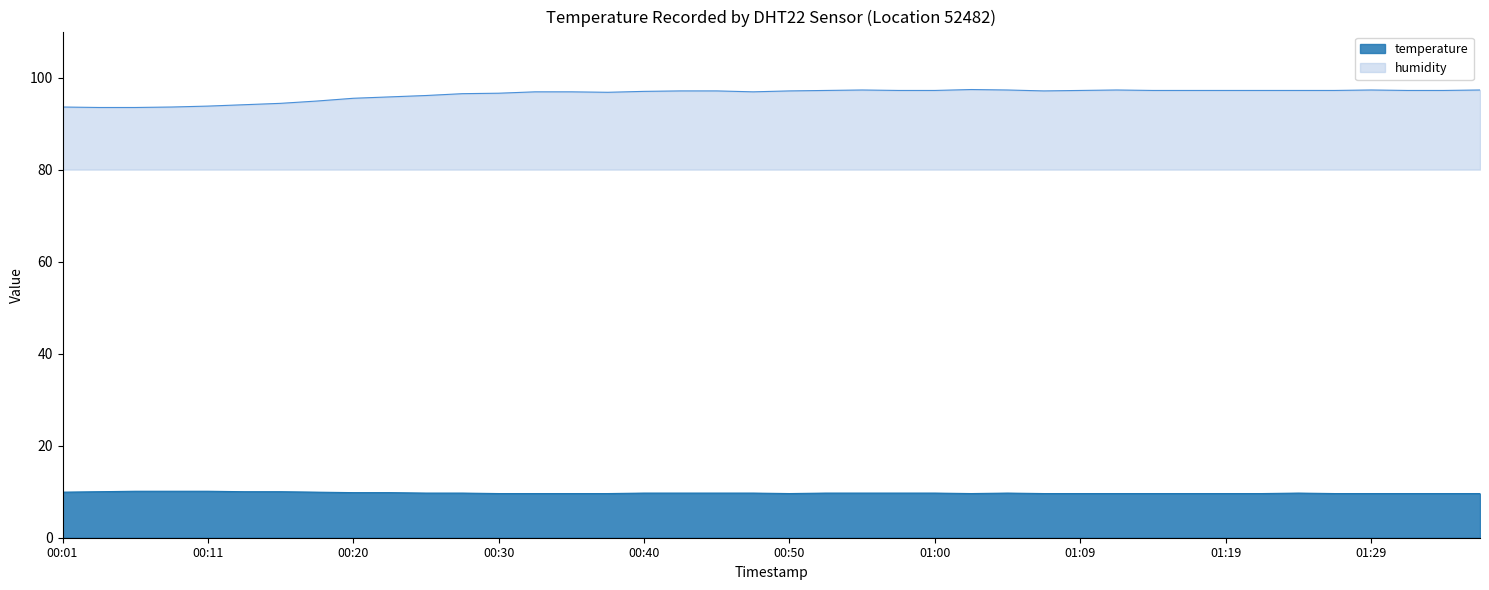

What is the maximum value shown in the chart?

97.4